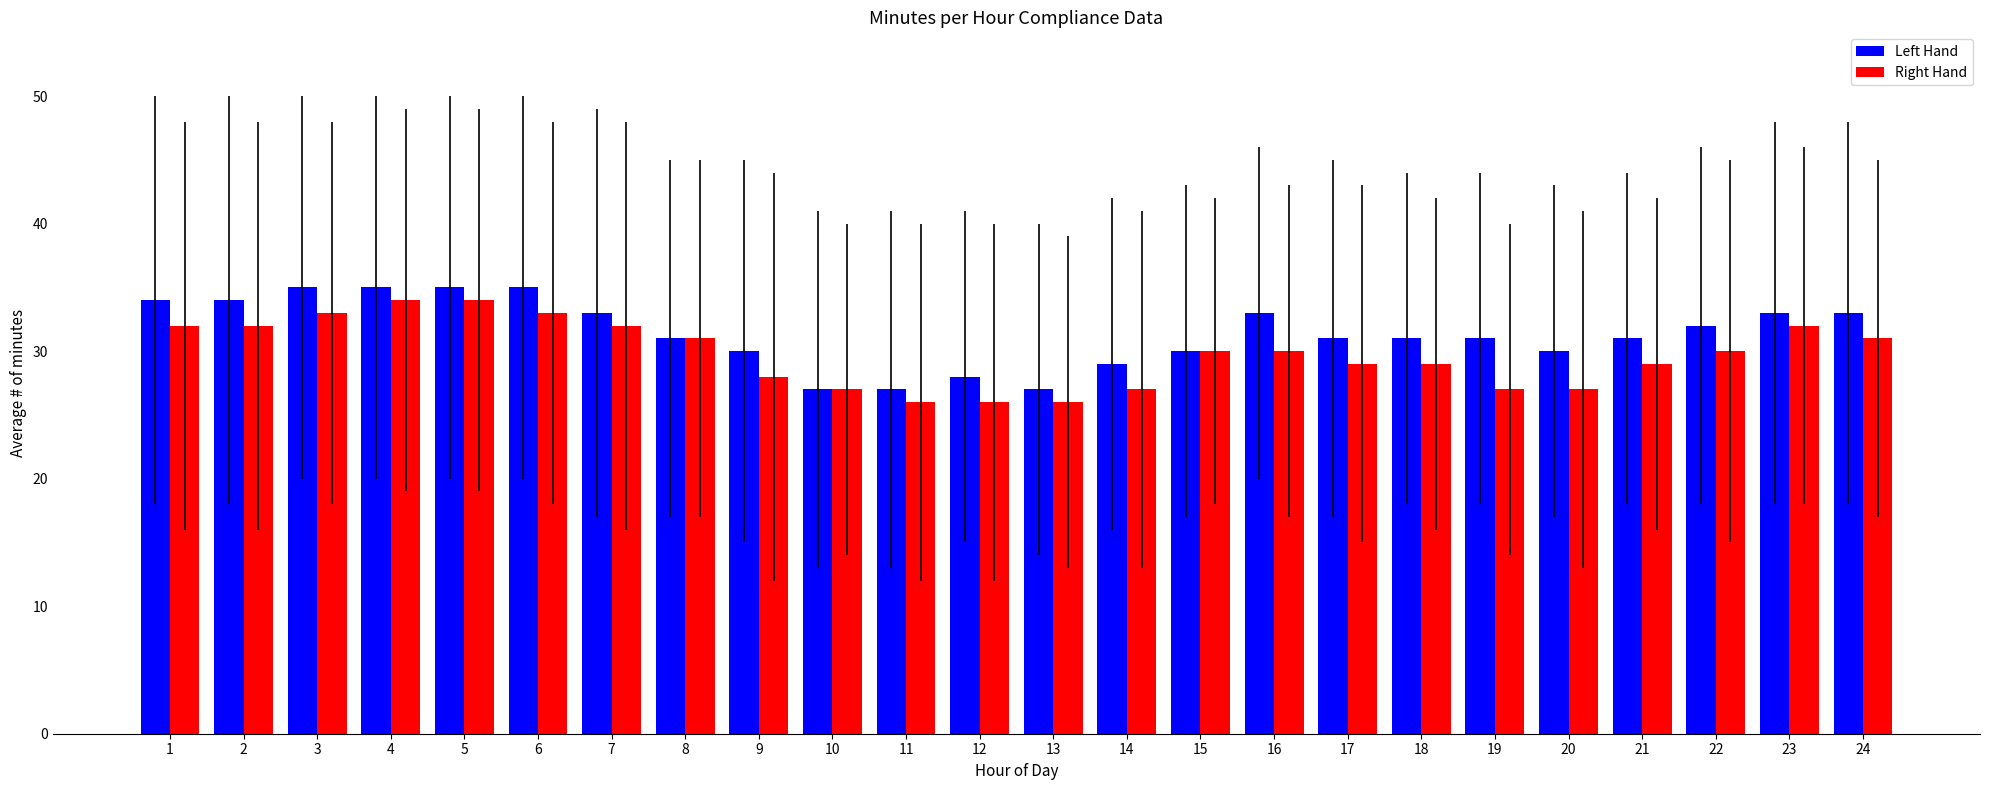

Reading left to right, list all the values displayed in this chart.

Left Hand: 1=34	2=34	3=35	4=35	5=35	6=35	7=33	8=31	9=30	10=27	11=27	12=28	13=27	14=29	15=30	16=33	17=31	18=31	19=31	20=30	21=31	22=32	23=33	24=33
Right Hand: 1=32	2=32	3=33	4=34	5=34	6=33	7=32	8=31	9=28	10=27	11=26	12=26	13=26	14=27	15=30	16=30	17=29	18=29	19=27	20=27	21=29	22=30	23=32	24=31